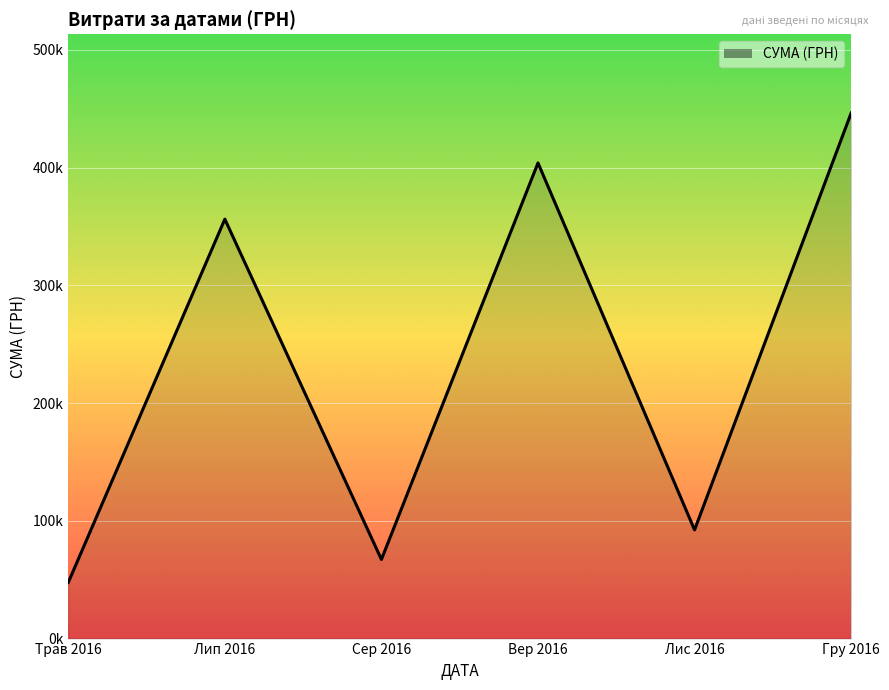

Does the chart display data point markers on the line(s)?

No